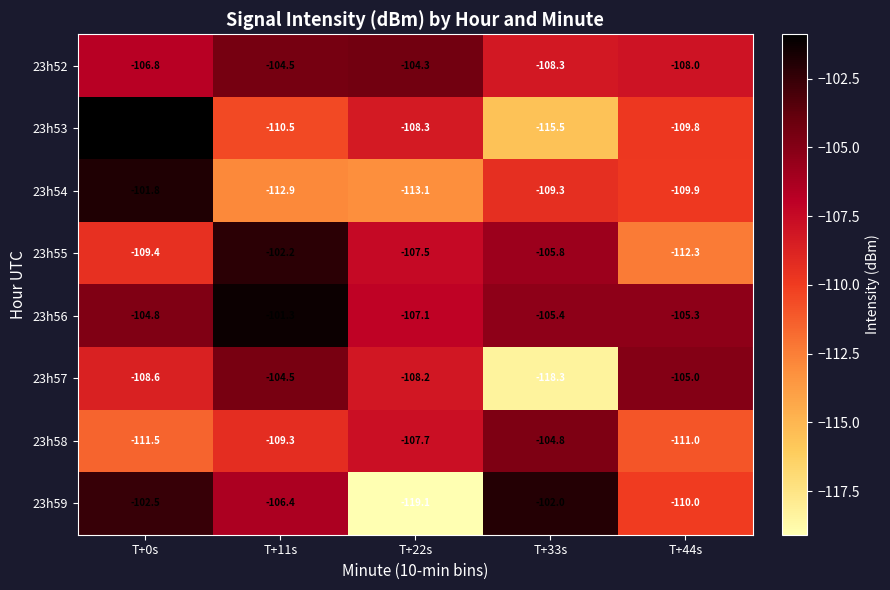

Count the number of data series in this chart.

8